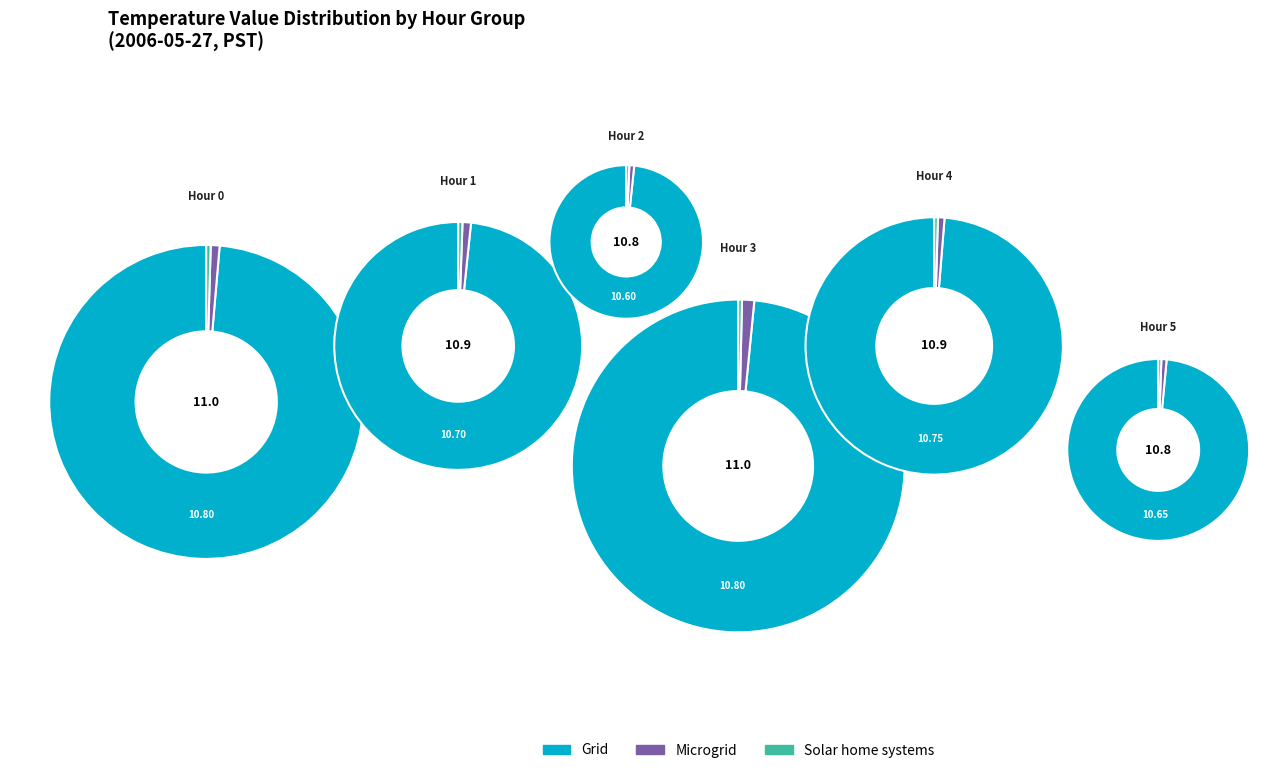

Rank the series by their maximum value, from lowest to highest.

Solar home systems, Microgrid, Grid